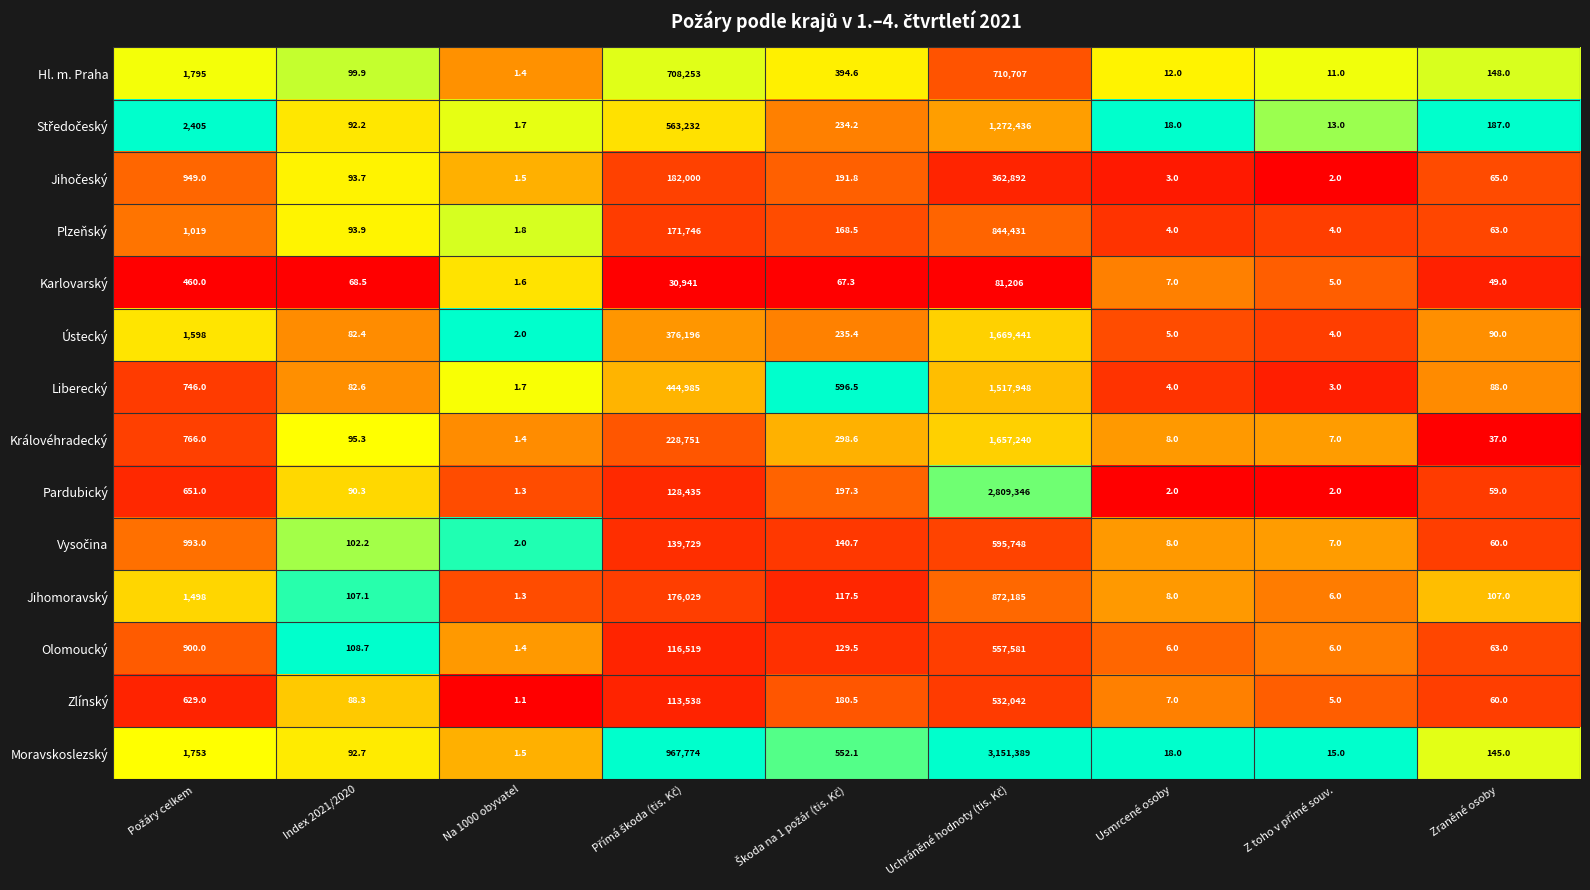

The Královéhradecký series shows 13.5 at Usmrcené osoby. True or false?

False